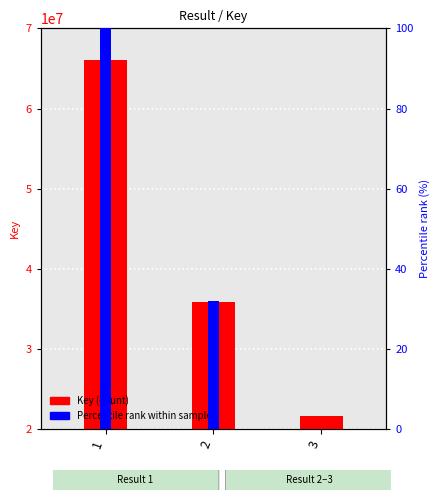

Which series has the largest total across all categories?

Key (count)